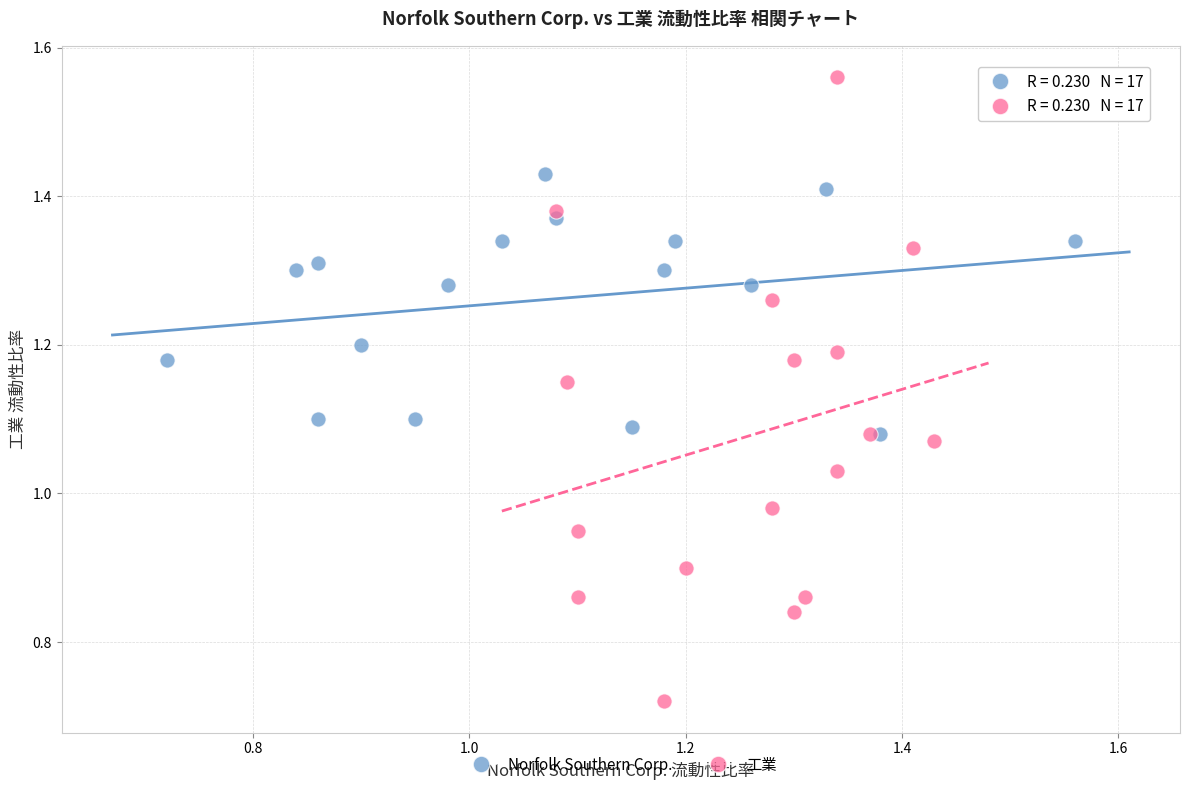

Which series contains the highest Y value?

工業